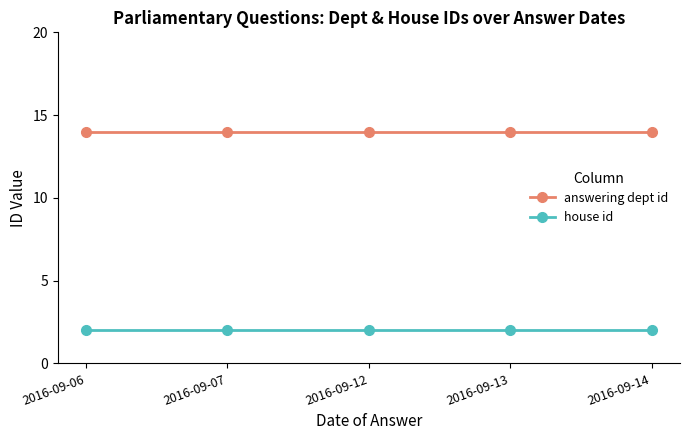

What is the greatest value displayed?

14